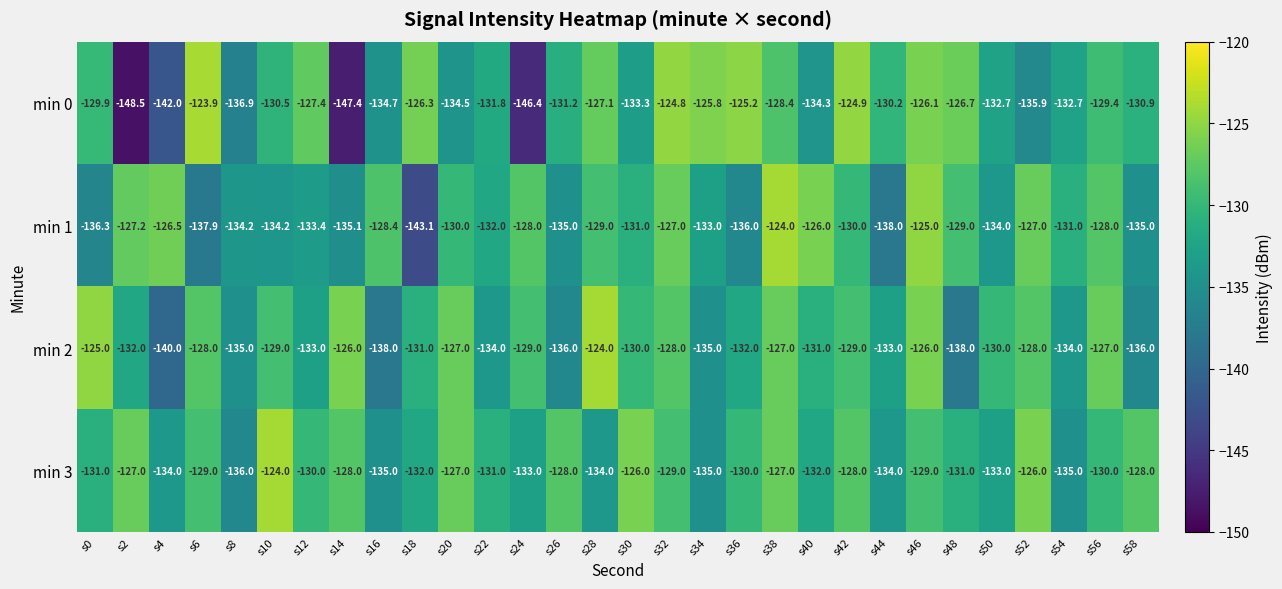

At which category is the sum across all series the highest?

s46